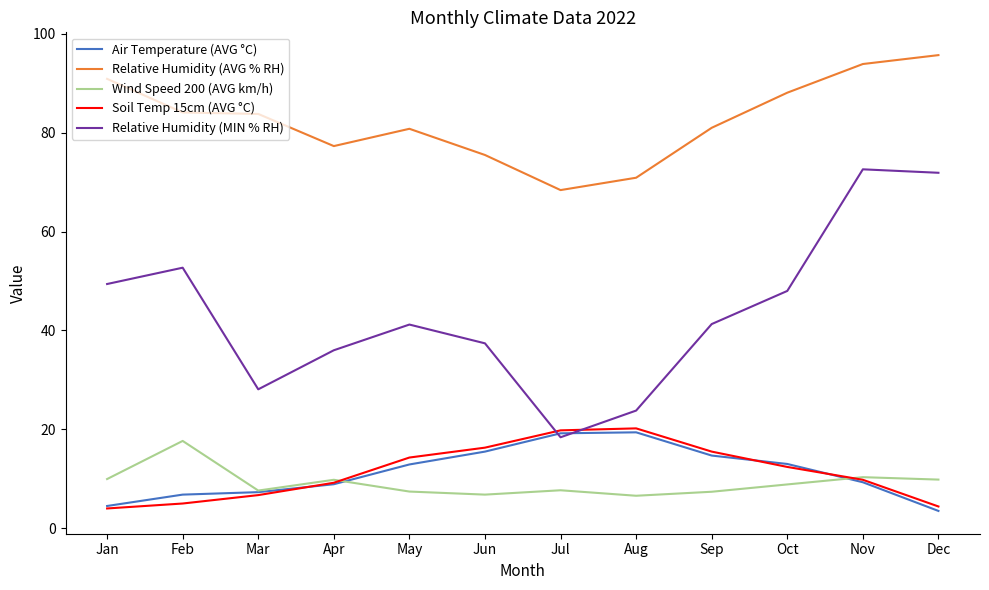

How many interior local valleys does the Relative Humidity (MIN % RH) series have?

2